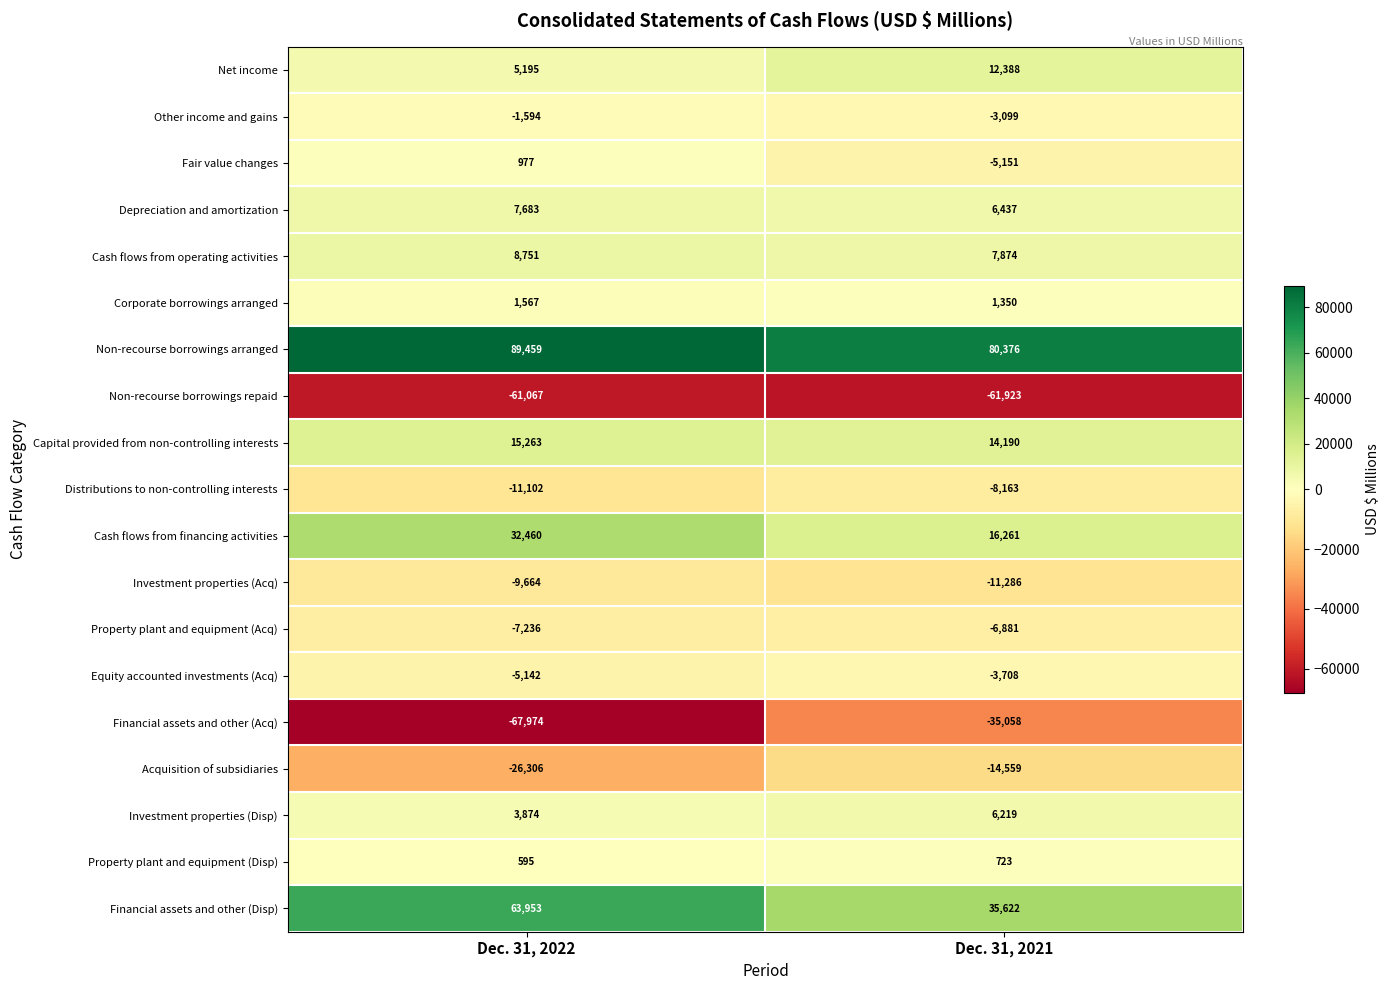

True or false: Financial assets and other (Disp) has a value of 35622 at Dec. 31, 2021.

True